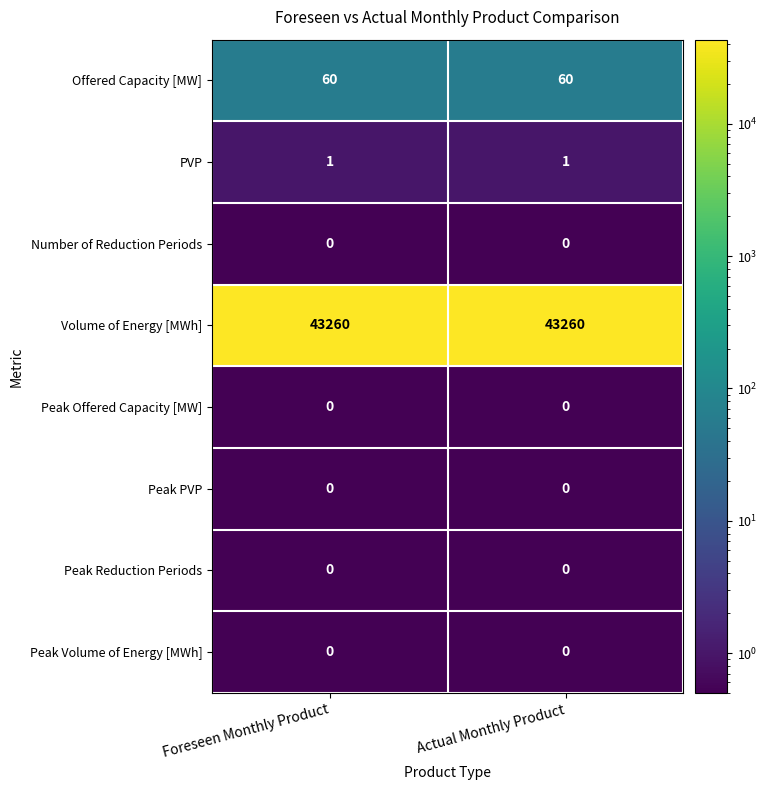

Reading right to left, transcribe all the data shown in this chart.

Offered Capacity [MW]: 60	60
PVP: 1	1
Number of Reduction Periods: 0	0
Volume of Energy [MWh]: 43260	43260
Peak Offered Capacity [MW]: 0	0
Peak PVP: 0	0
Peak Reduction Periods: 0	0
Peak Volume of Energy [MWh]: 0	0